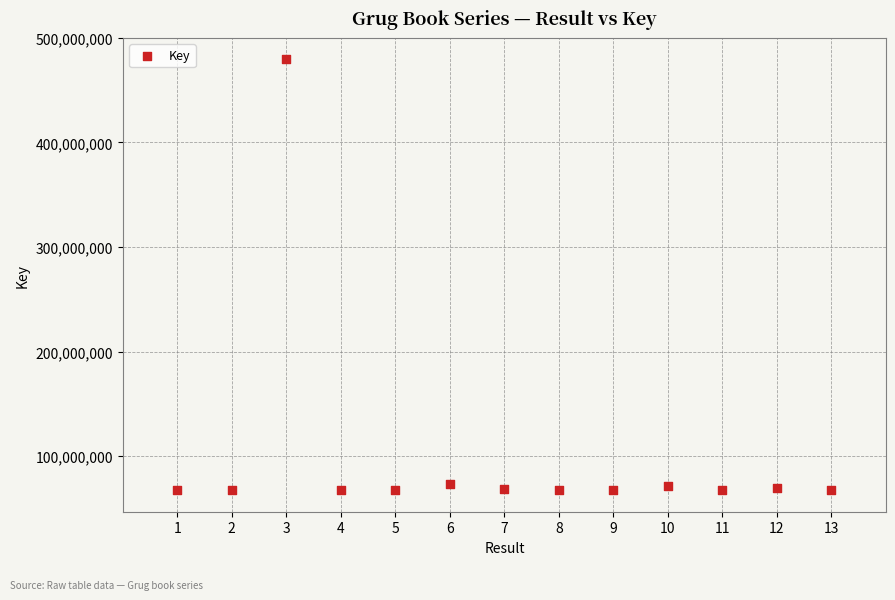

What is the range of Y values (max minus min)?

411949325